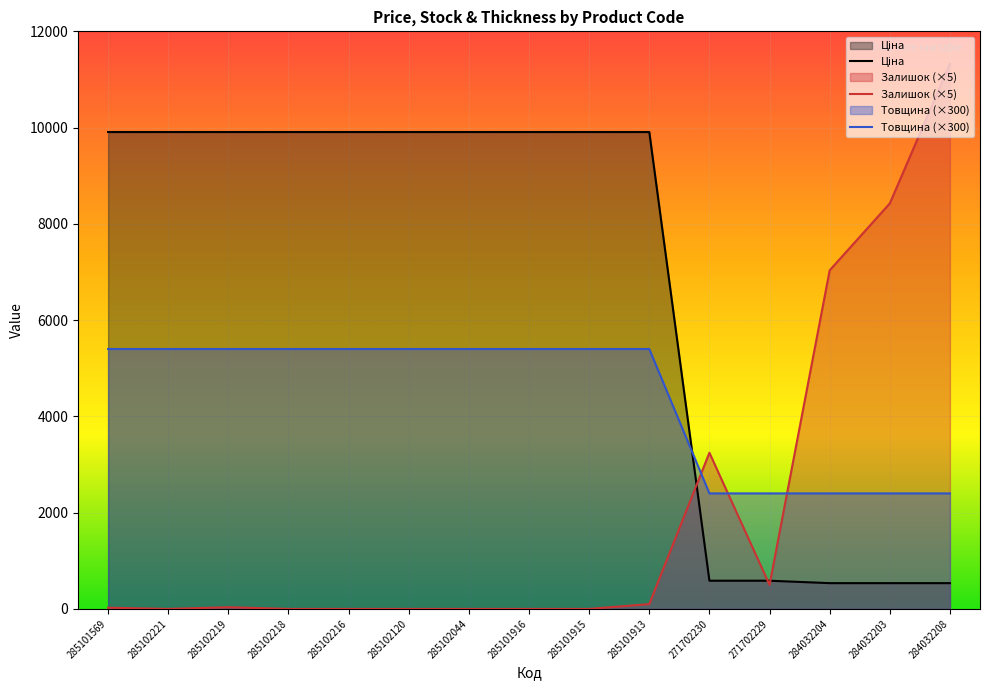

Which series changed the most between 285102044 and 271702230?

Ціна